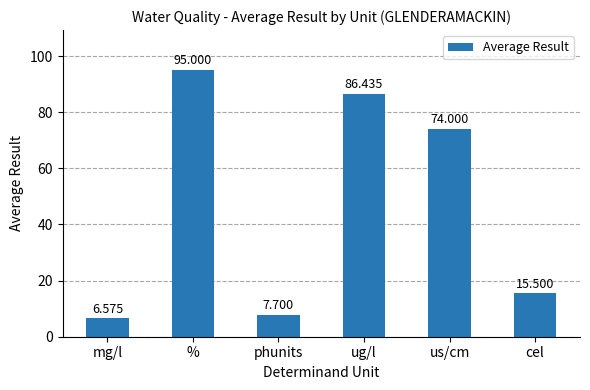

Reading left to right, transcribe all the data shown in this chart.

mg/l=6.6	%=95.0	phunits=7.7	ug/l=86.4	us/cm=74.0	cel=15.5